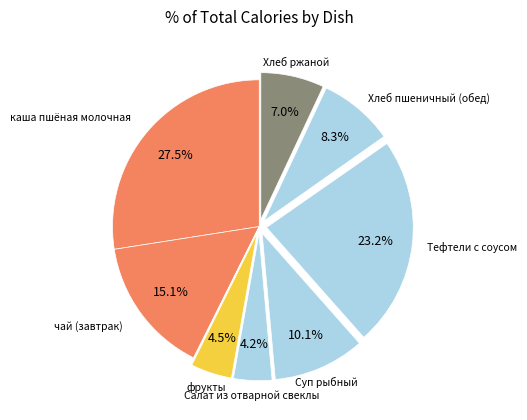

Is there any slice that represents more than half of the pie?

No